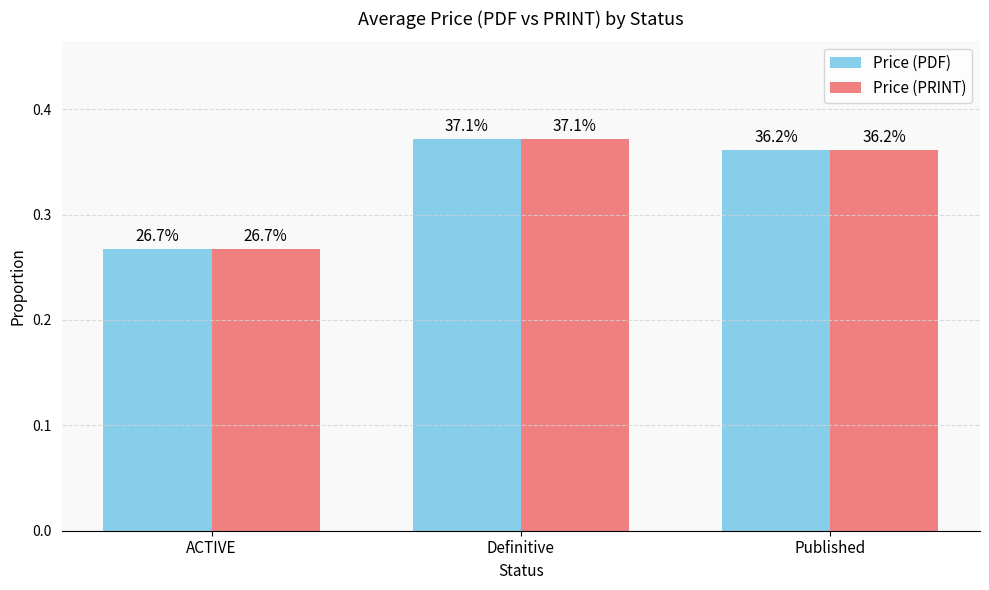

What is the sum of all Price (PDF) values?

1.0